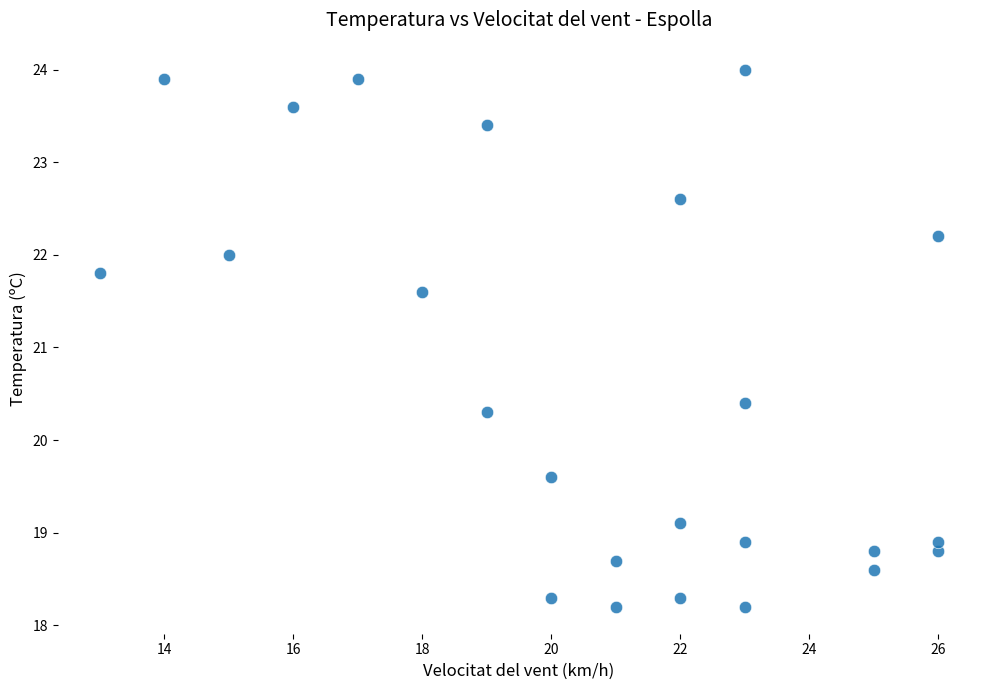

What is the range of Y values (max minus min)?

5.8